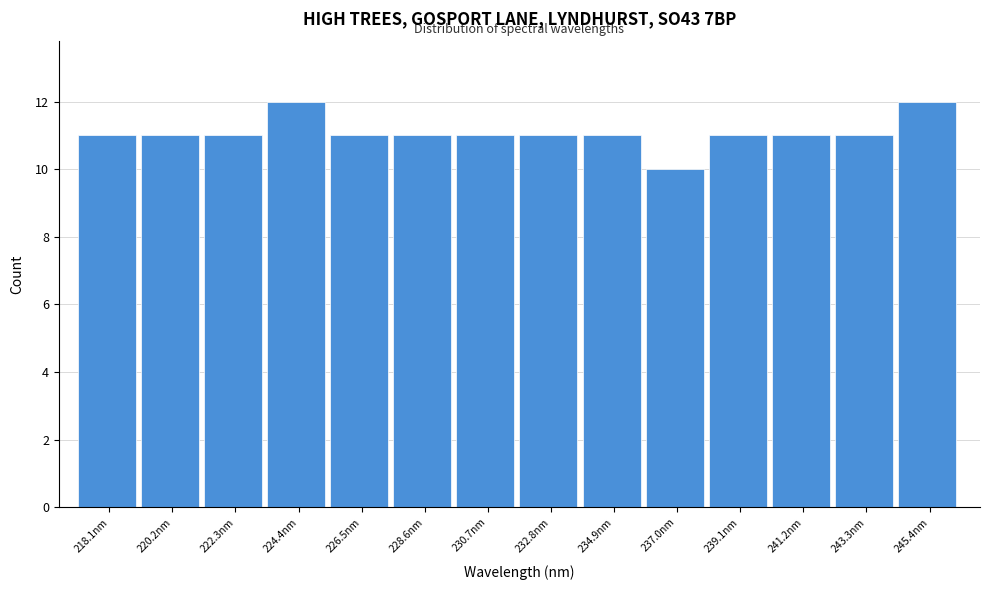

Reading right to left, list all the values displayed in this chart.

245.4nm=12	243.3nm=11	241.2nm=11	239.1nm=11	237.0nm=10	234.9nm=11	232.8nm=11	230.7nm=11	228.6nm=11	226.5nm=11	224.4nm=12	222.3nm=11	220.2nm=11	218.1nm=11